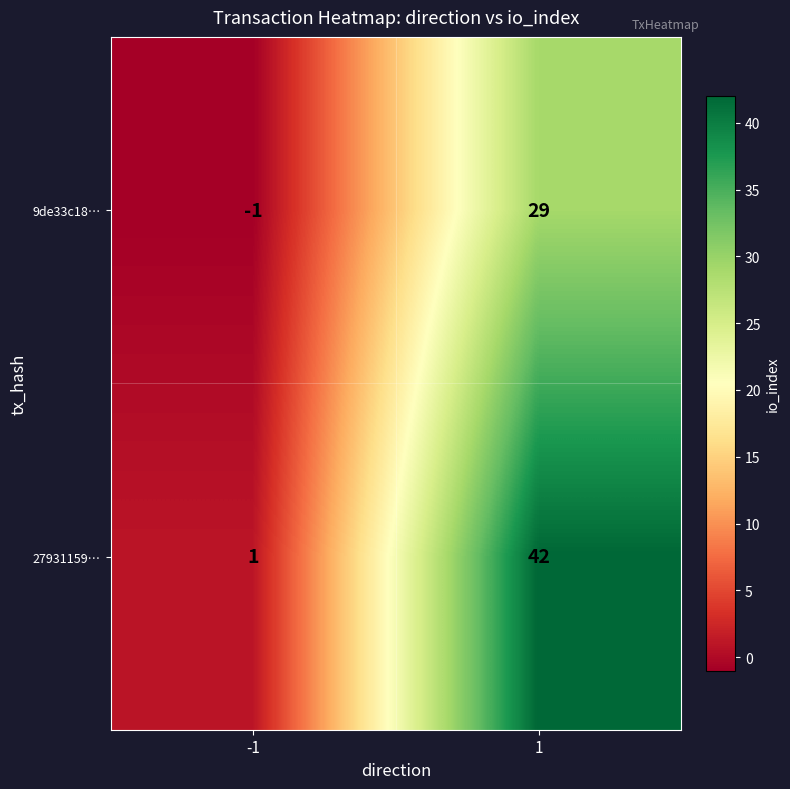

What is the smallest value displayed?

-1